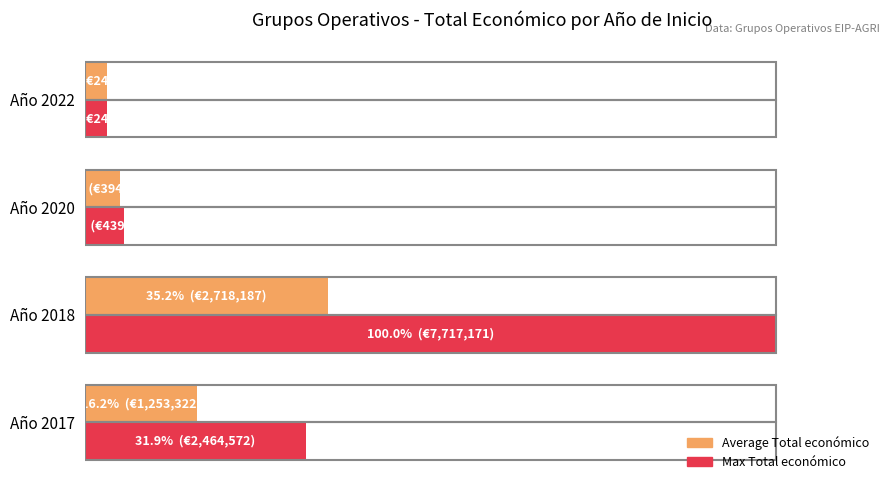

What are all the series names shown in the legend?

Average Total económico, Max Total económico